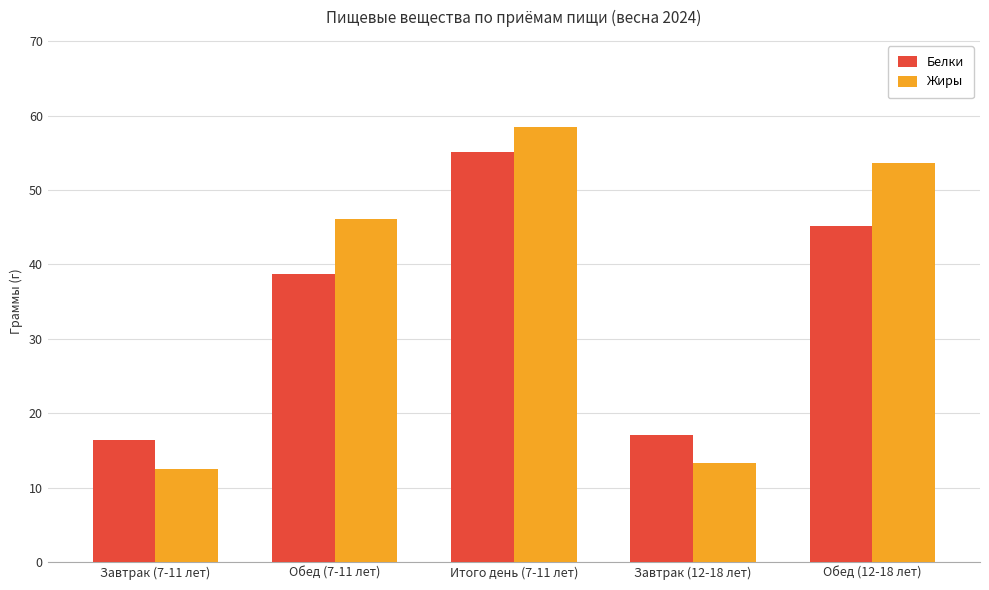

Which series has the largest total across all categories?

Жиры